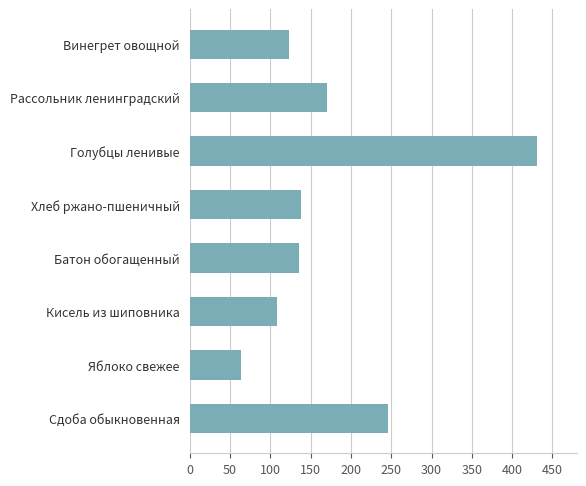

What is the value of the 2nd bar from the top?

170.8